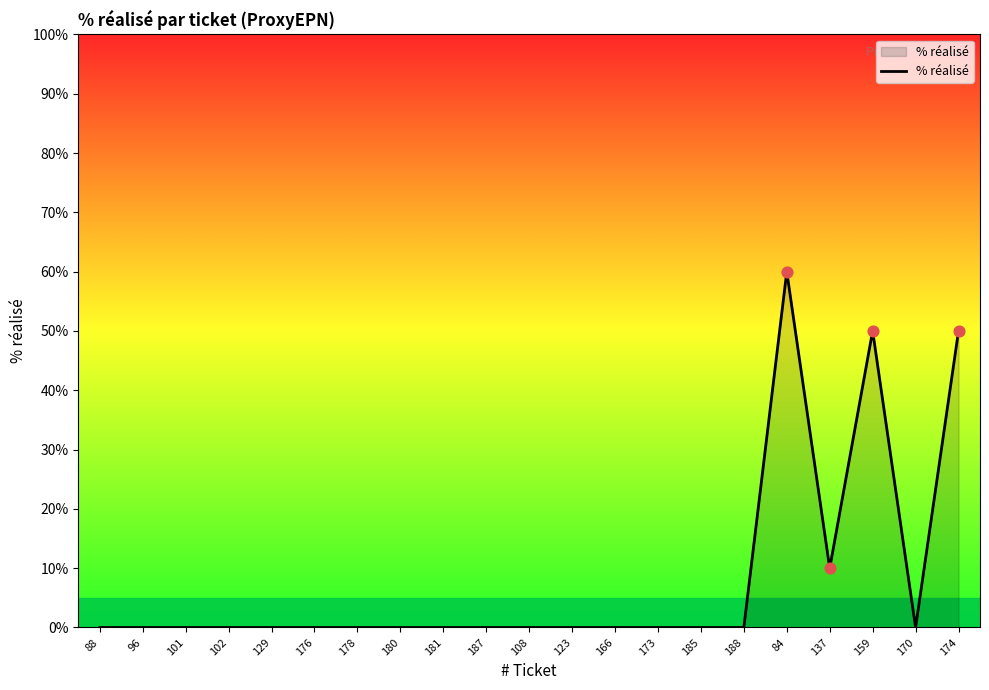

Which has a higher value, 178 or 137?

137